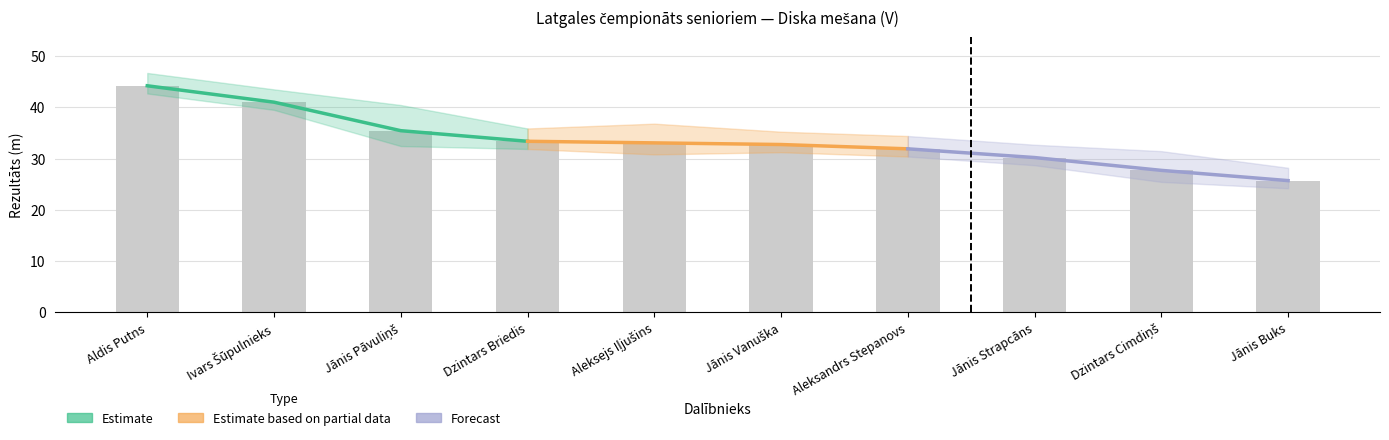

Is the value of Estimate based on partial data at Dzintars Briedis greater than the value of Forecast at Aldis Putns?

No